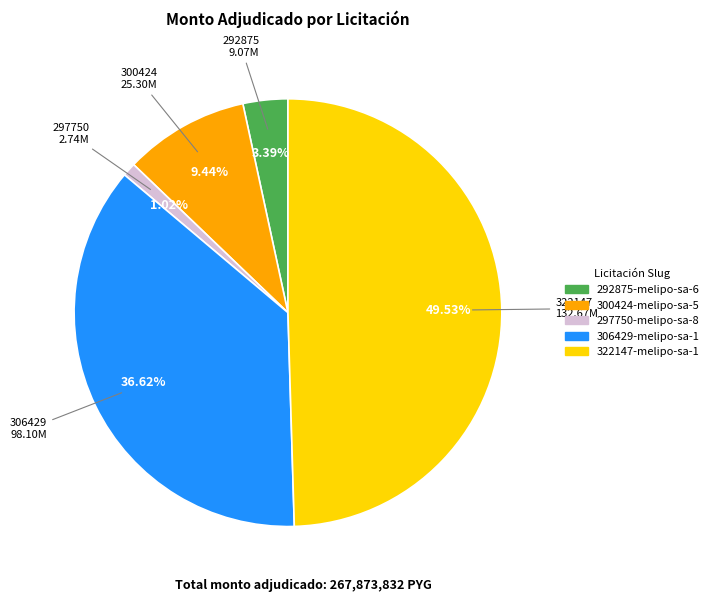

How much of the chart is everything except 292875-melipo-sa-6?

96.6%